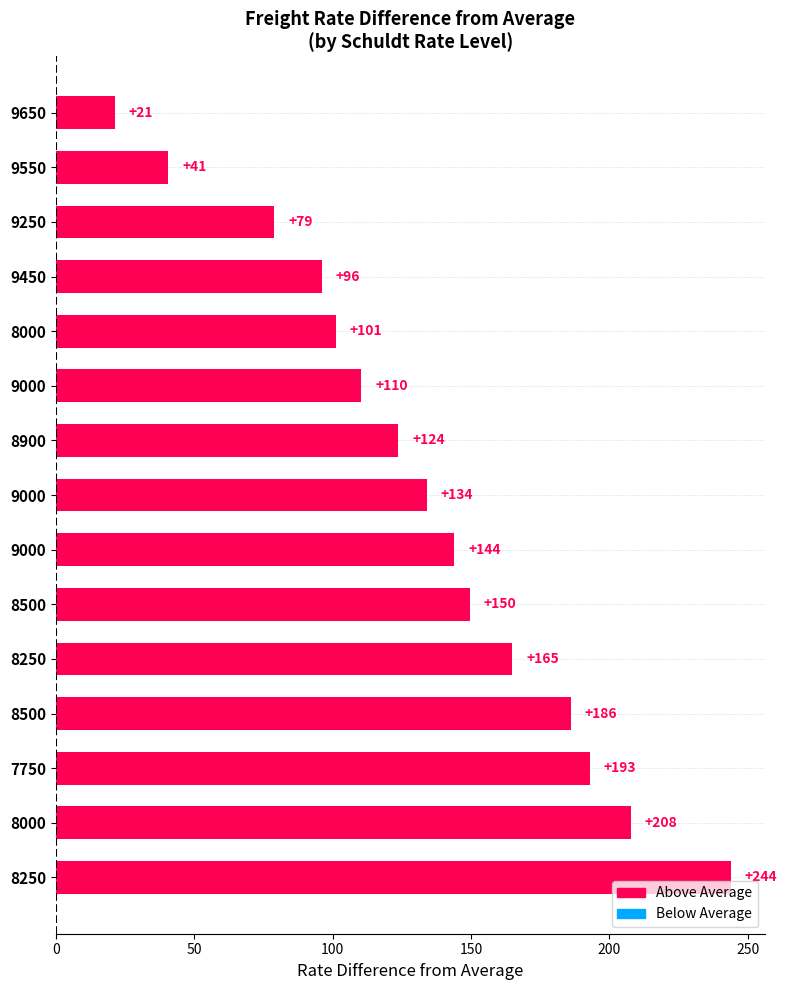

How many distinct data groups are displayed?

1